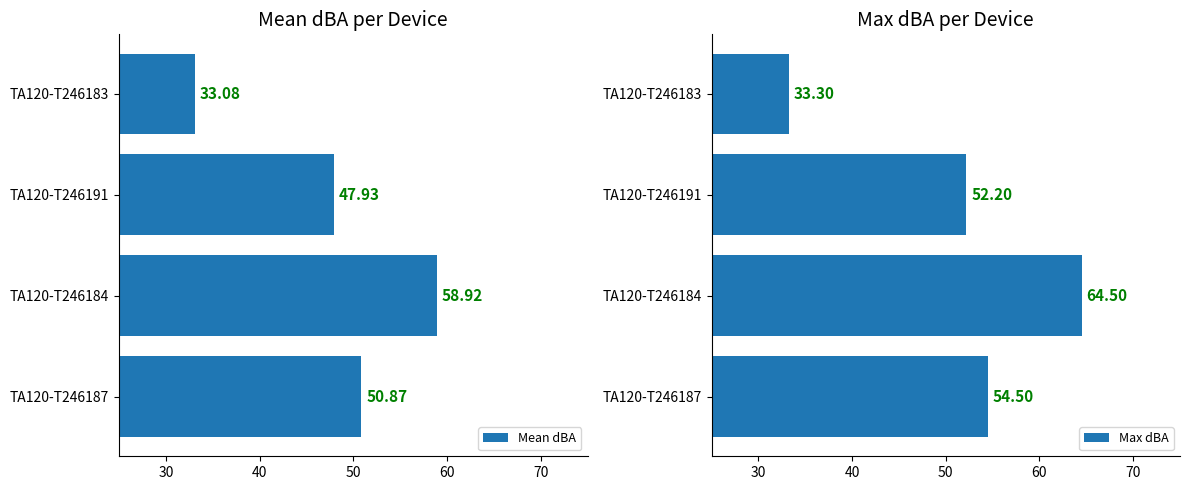

How many values in the Max dBA series are below 54?

2